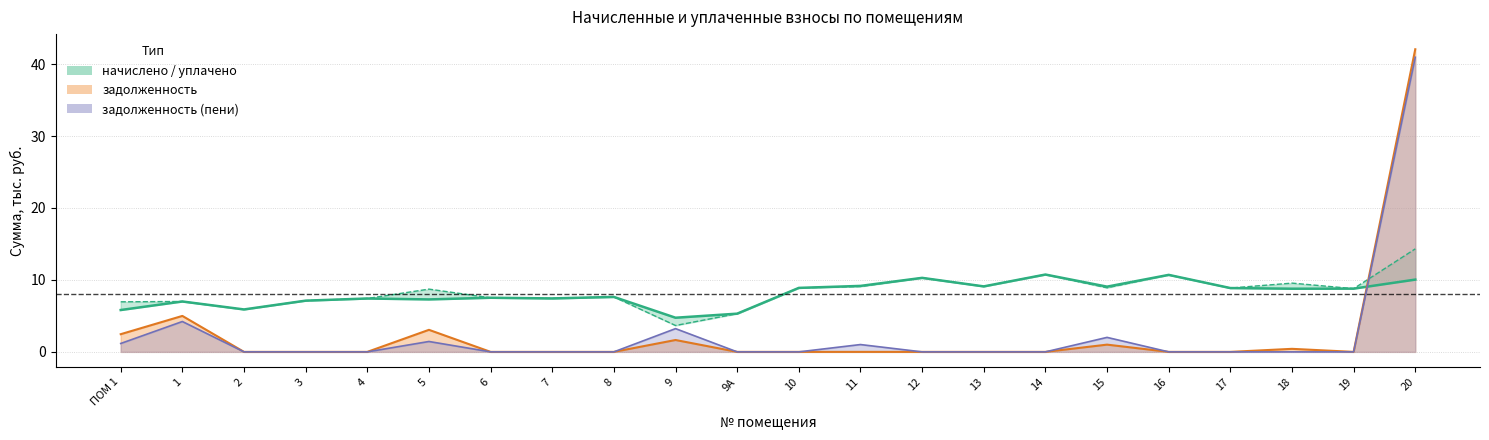

Where is the first local maximum for уплачено?

1